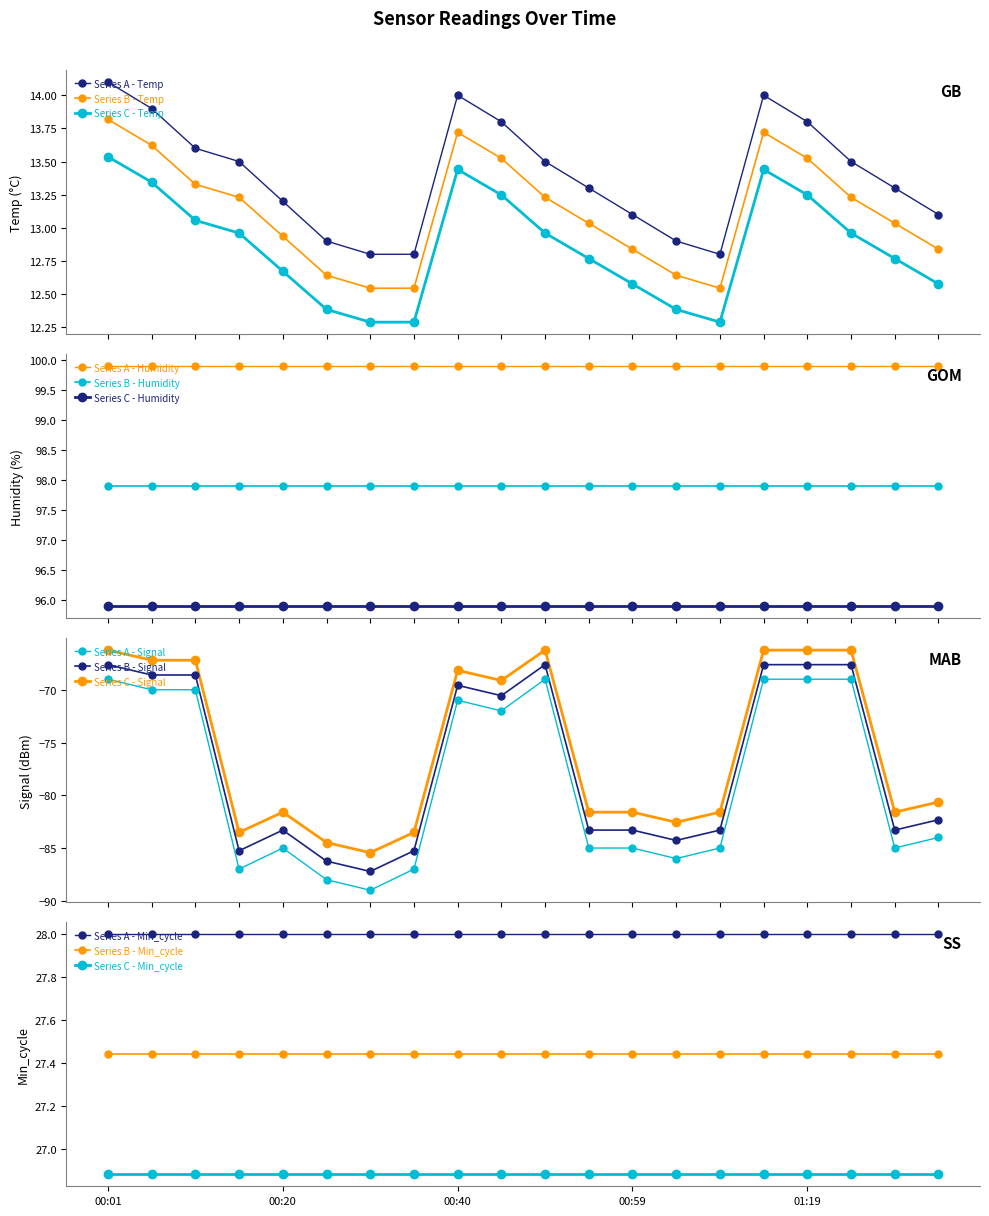

What is the highest value of the Series B - Temp series?

13.8